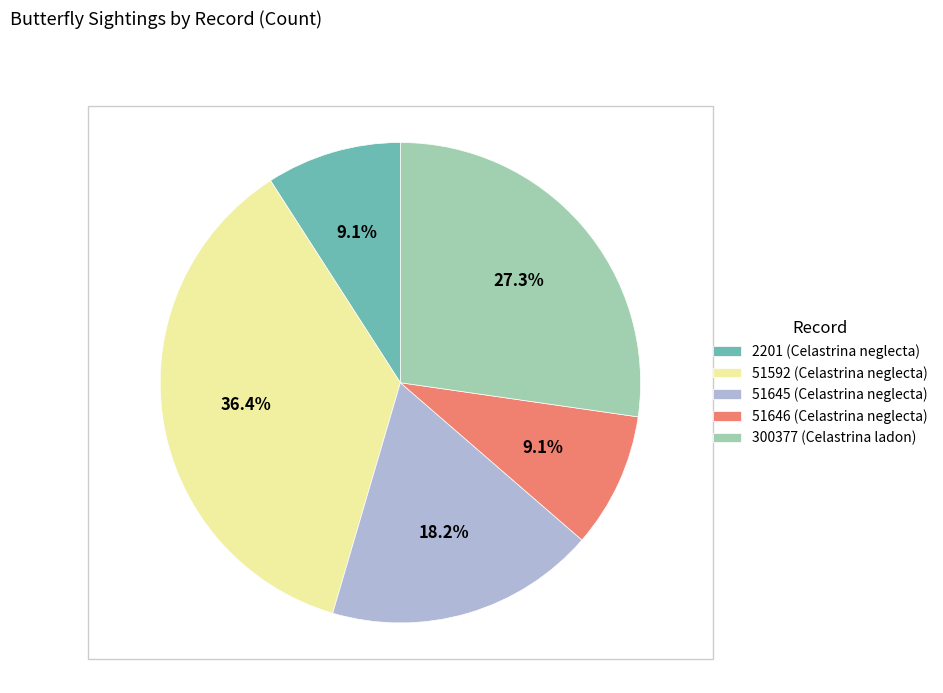

Which slice is the largest?

51592 (Celastrina neglecta)